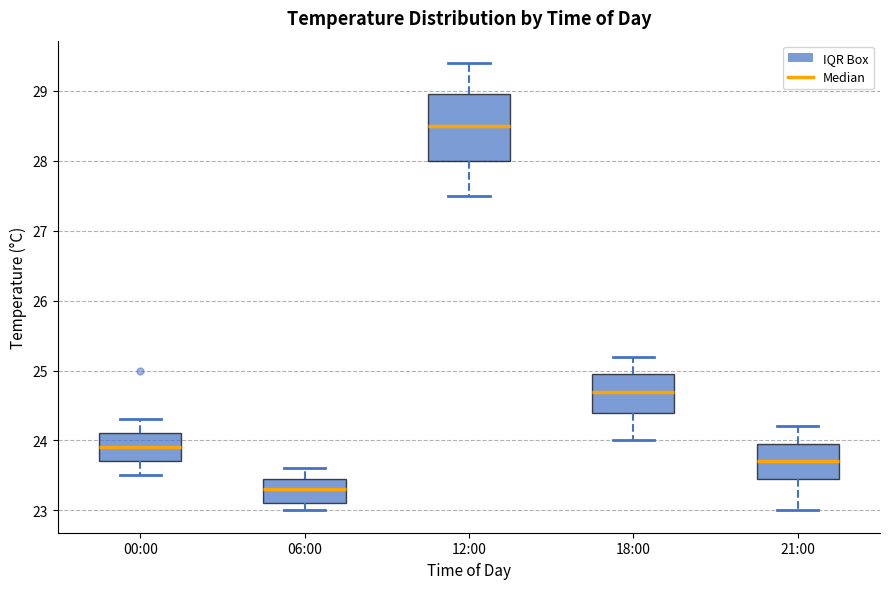

Which box is the tallest, from its lower edge to its upper edge?

12:00